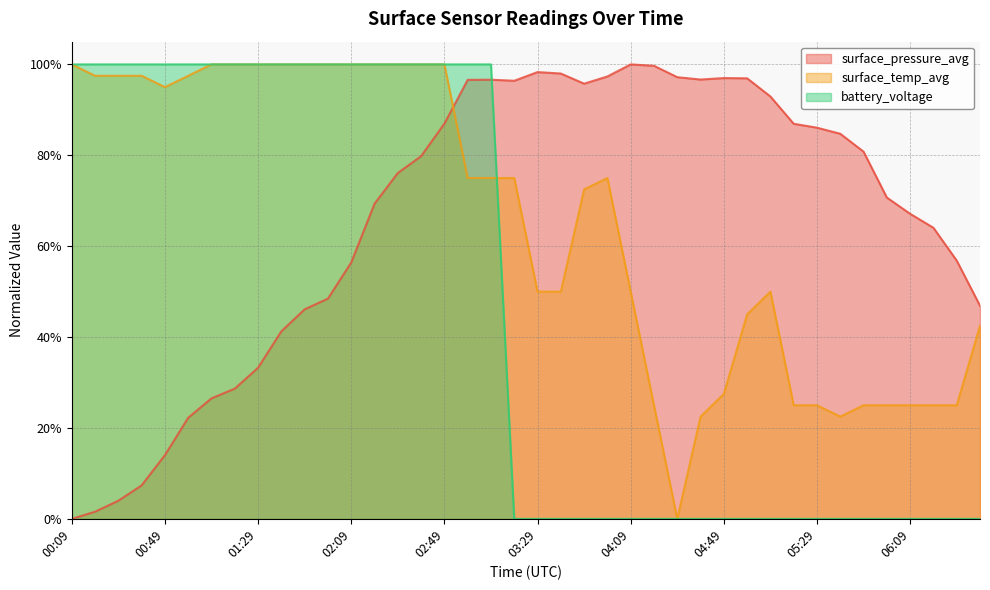

Which series has the largest range (max minus min)?

surface_pressure_avg